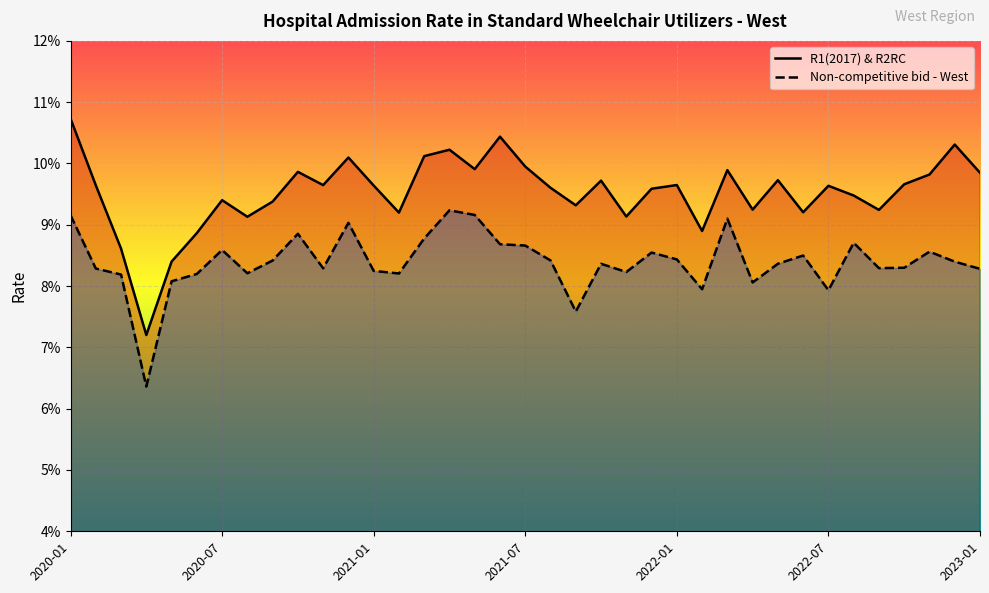

In Non-competitive bid - West, how many points are higher than both neighbors (excluding endpoints)?

10